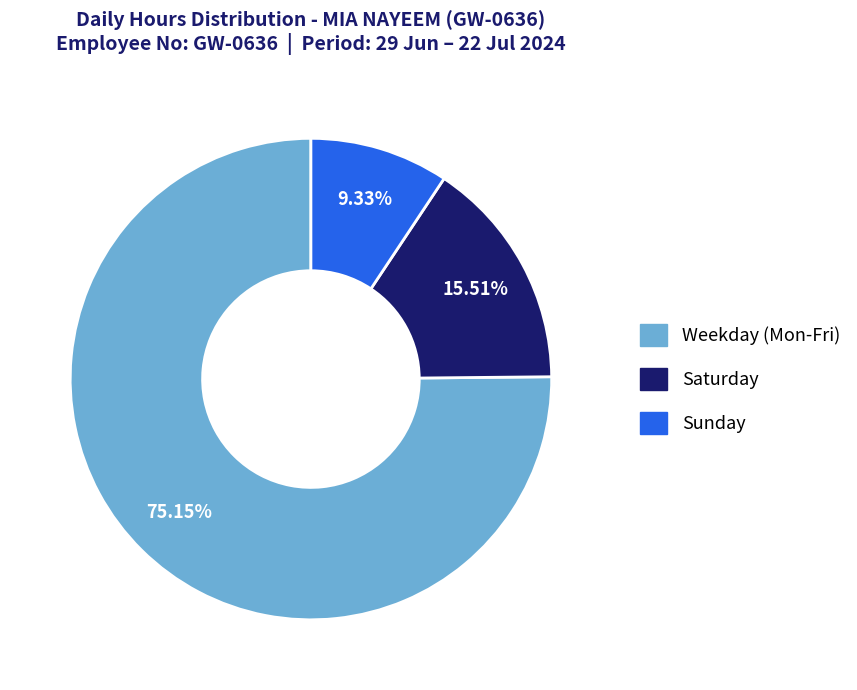

Does any single category account for the majority?

Yes